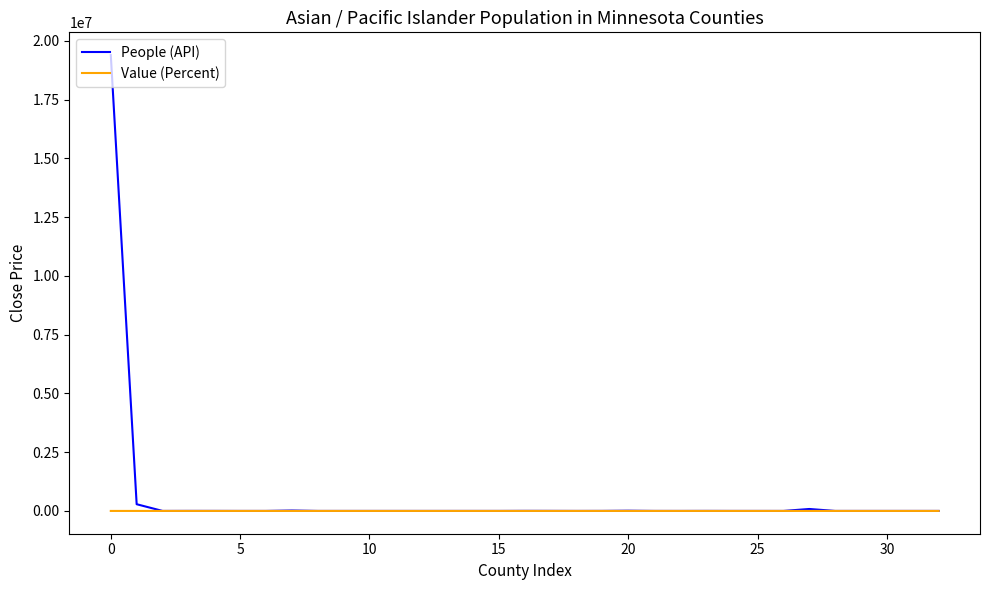

What is the maximum value for People (API)?

19398481.0